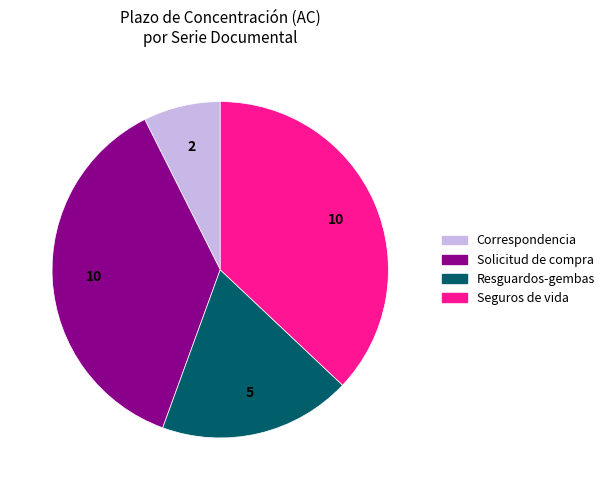

Is there any slice that represents more than half of the pie?

No